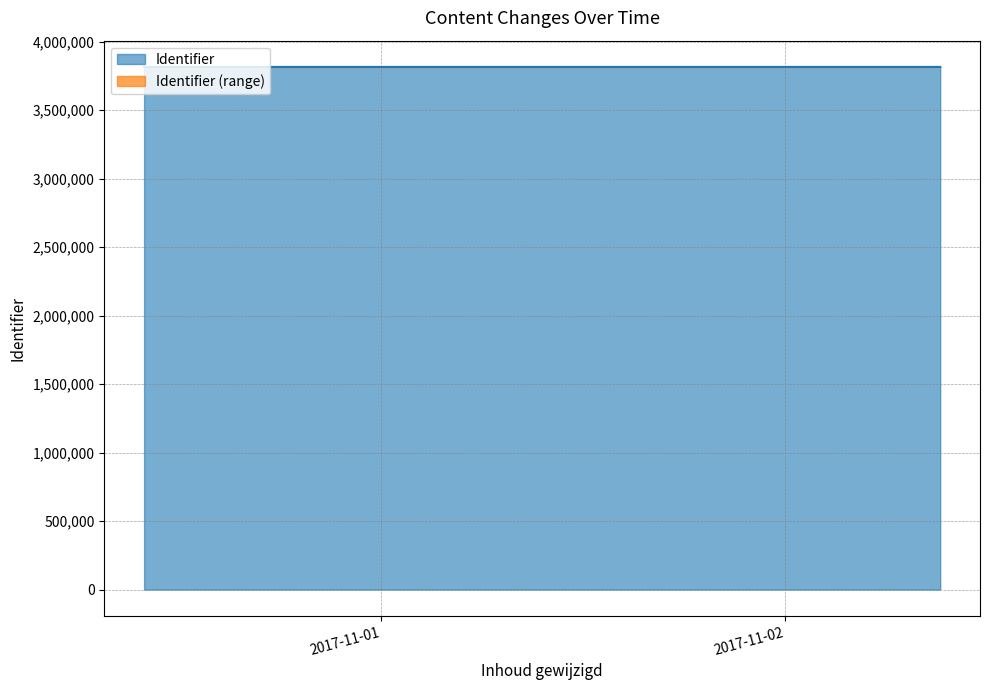

Is it true that the value at 2017-10-31 09:53:18 is 3814887?

True